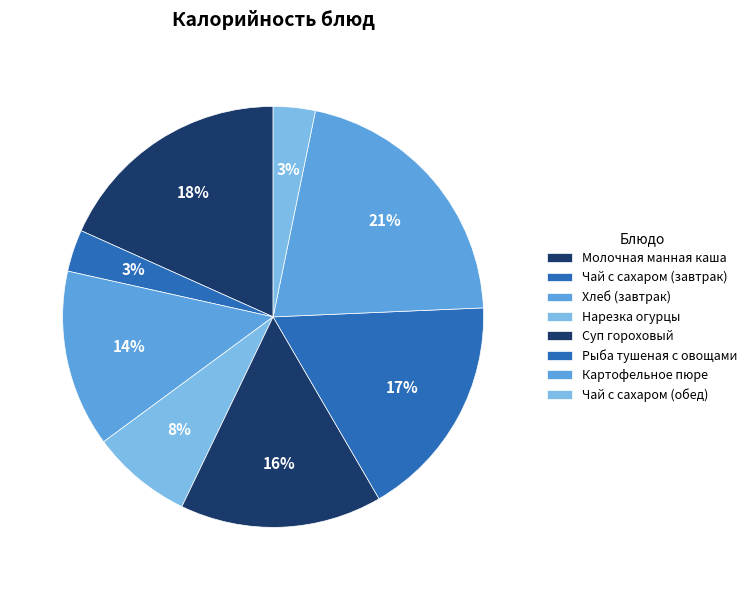

How many slices are in this pie chart?

8